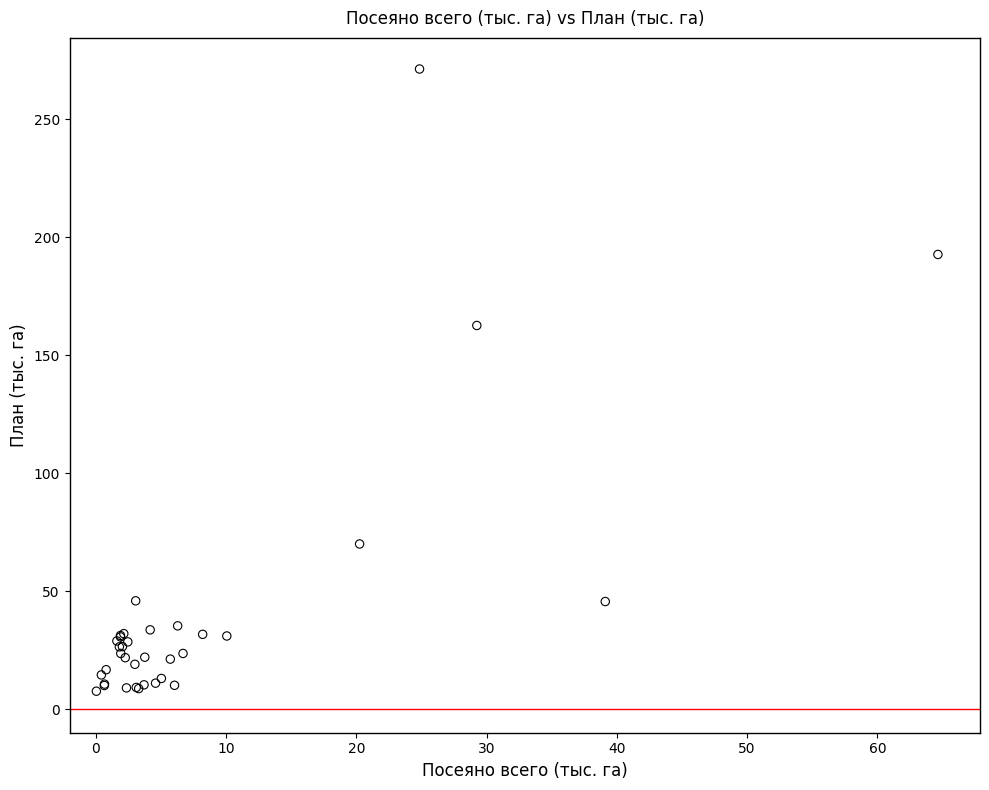

What Y value in the scatter plot is closest to 139?

162.6